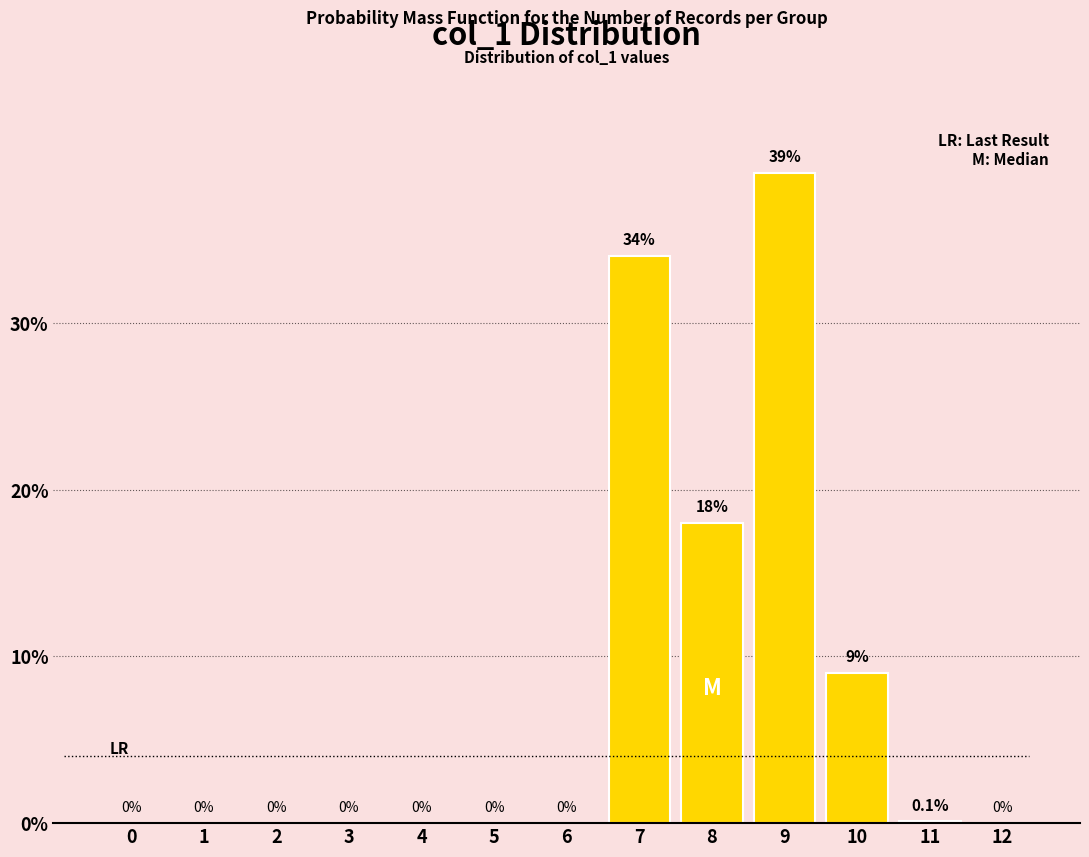

Reading left to right, transcribe all the data shown in this chart.

0=0.0	1=0.0	2=0.0	3=0.0	4=0.0	5=0.0	6=0.0	7=34.0	8=18.0	9=39.0	10=9.0	11=0.1	12=0.0